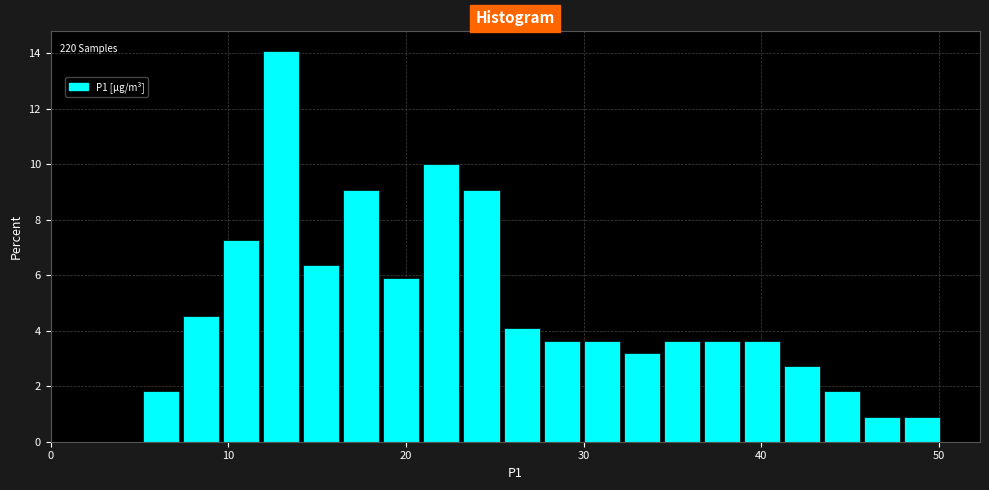

Read against the x-axis, roughly where is the centre of the tallest bar?

13